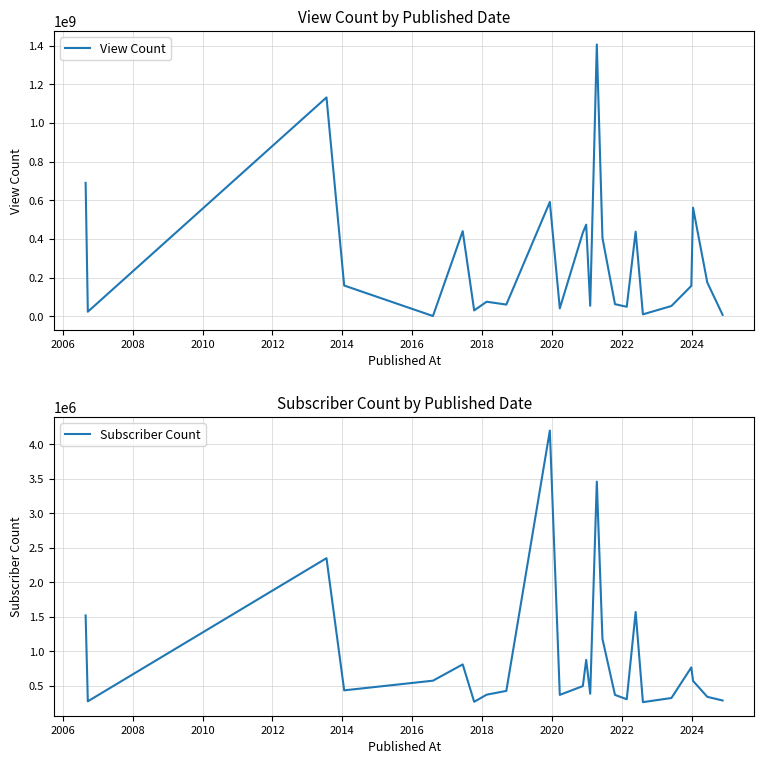

Does the chart have visible grid lines?

Yes